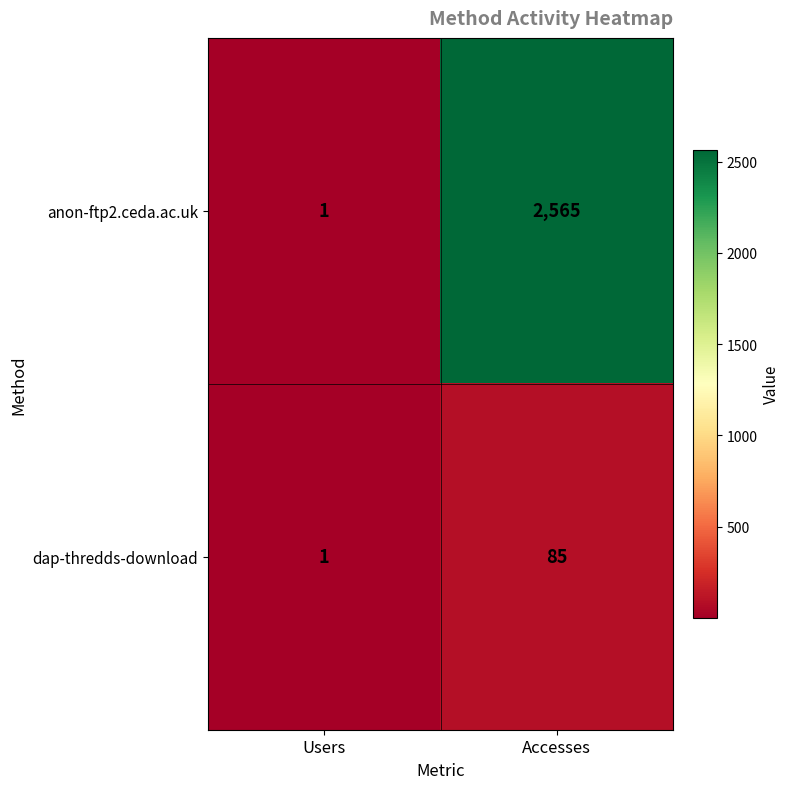

Is it true that dap-thredds-download equals 1 at Users?

True